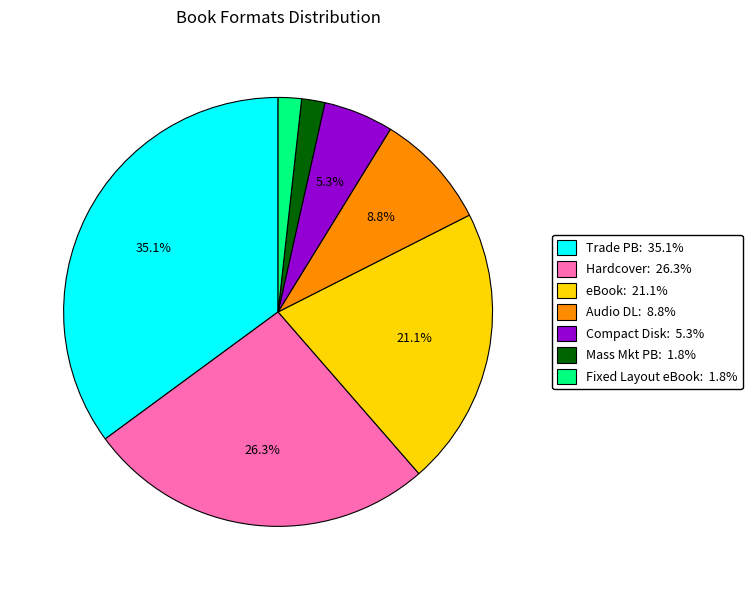

Is there a majority slice in this chart?

No